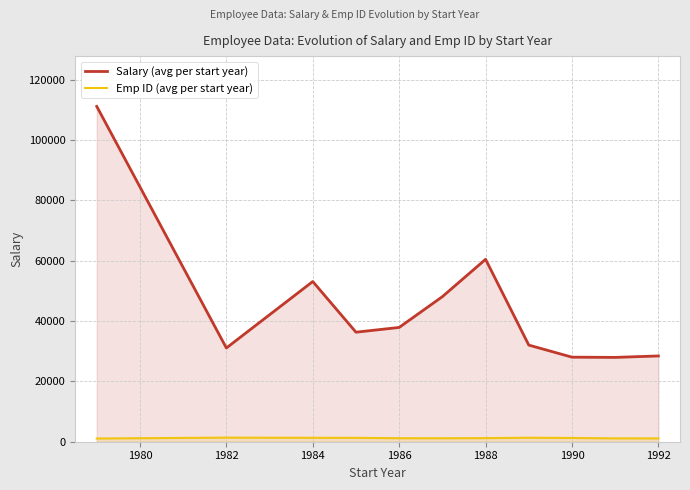

Which series has the largest range (max minus min)?

Salary (avg per start year)